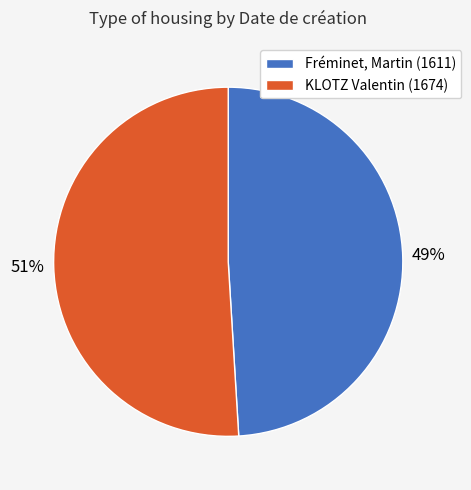

Which category has the biggest portion of the pie?

KLOTZ Valentin (1674)